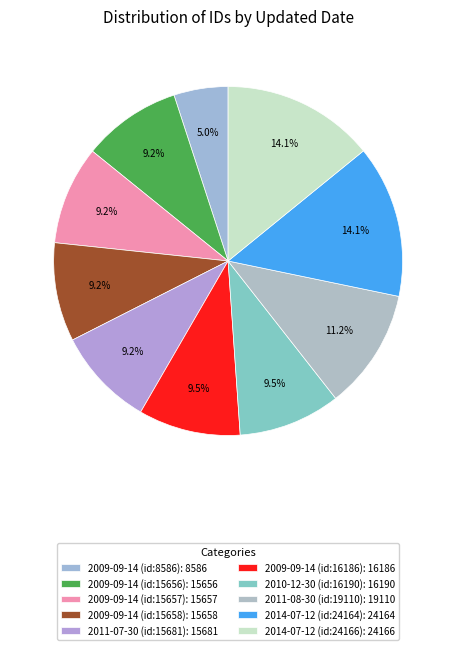

What is the smallest slice in the pie chart?

2009-09-14 (id:8586)